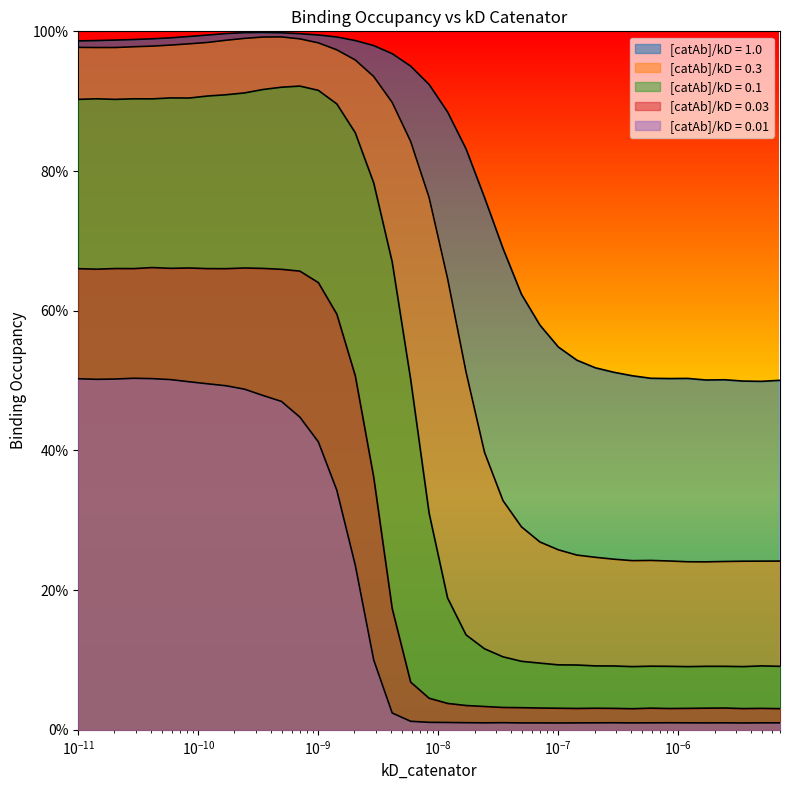

What are all the series names shown in the legend?

[catAb]/kD = 1.0, [catAb]/kD = 0.3, [catAb]/kD = 0.1, [catAb]/kD = 0.03, [catAb]/kD = 0.01